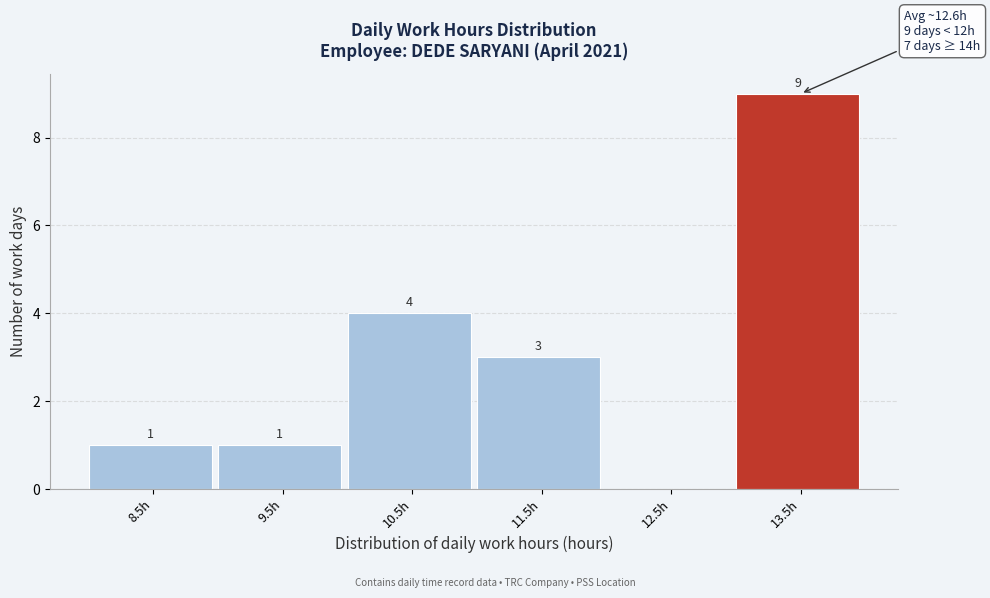

Reading left to right, list all the values displayed in this chart.

8.5h=1	9.5h=1	10.5h=4	11.5h=3	12.5h=0	13.5h=9